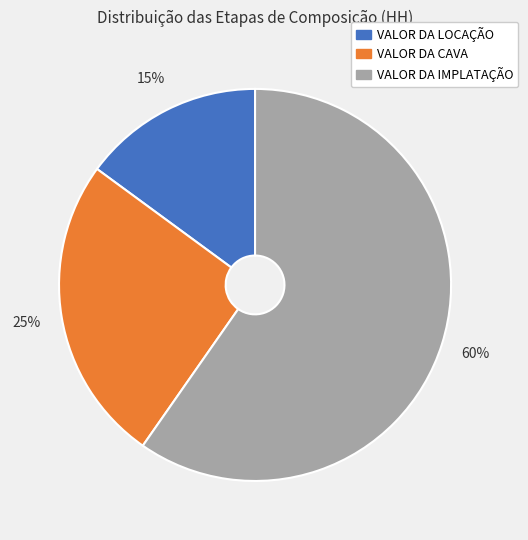

To the nearest percent, what is the combined percentage of VALOR DA LOCAÇÃO and VALOR DA IMPLATAÇÃO?

75%